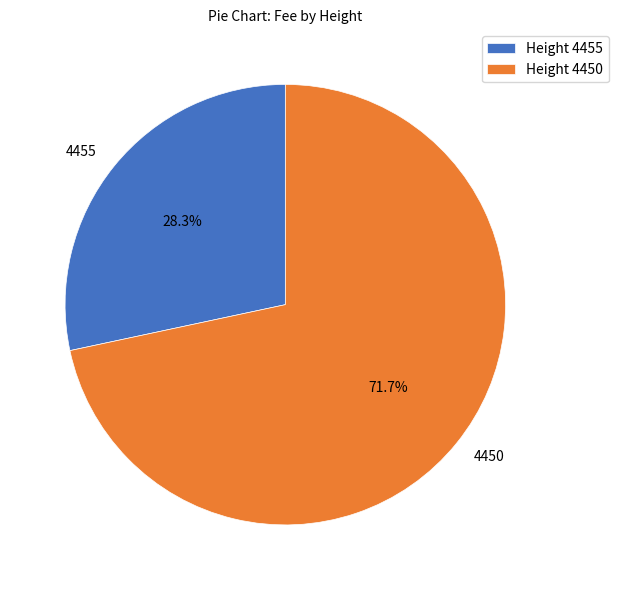

To the nearest percent, what is the difference between the 4450 and 4455 slice percentages?

43%